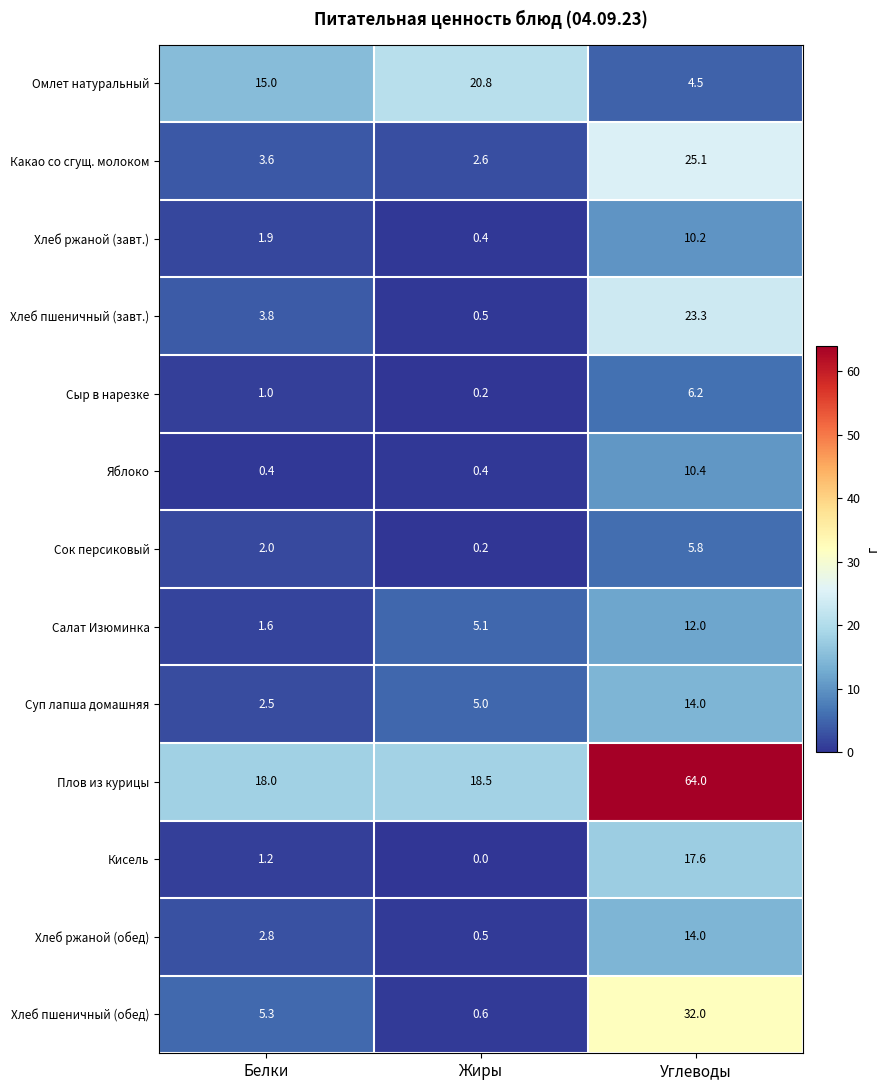

List the labels in order of Салат Изюминка value, smallest first.

Белки, Жиры, Углеводы